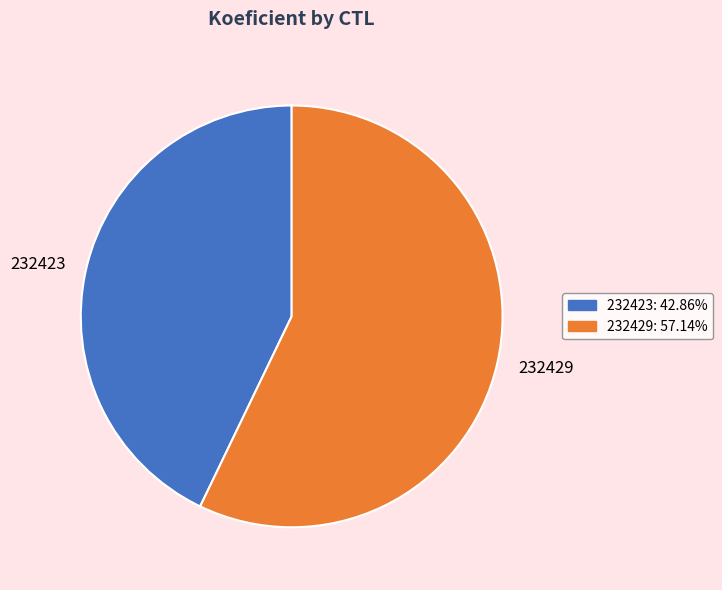

Is 232429 the majority of the pie?

Yes